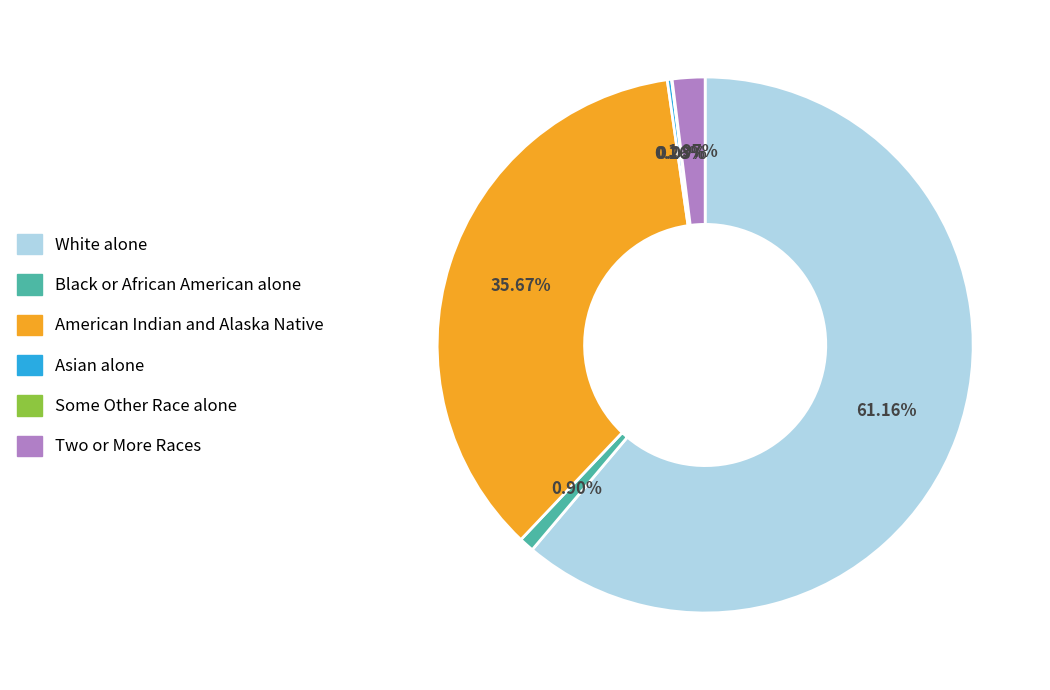

What percentage is the American Indian and Alaska Native slice, to the nearest percent?

36%